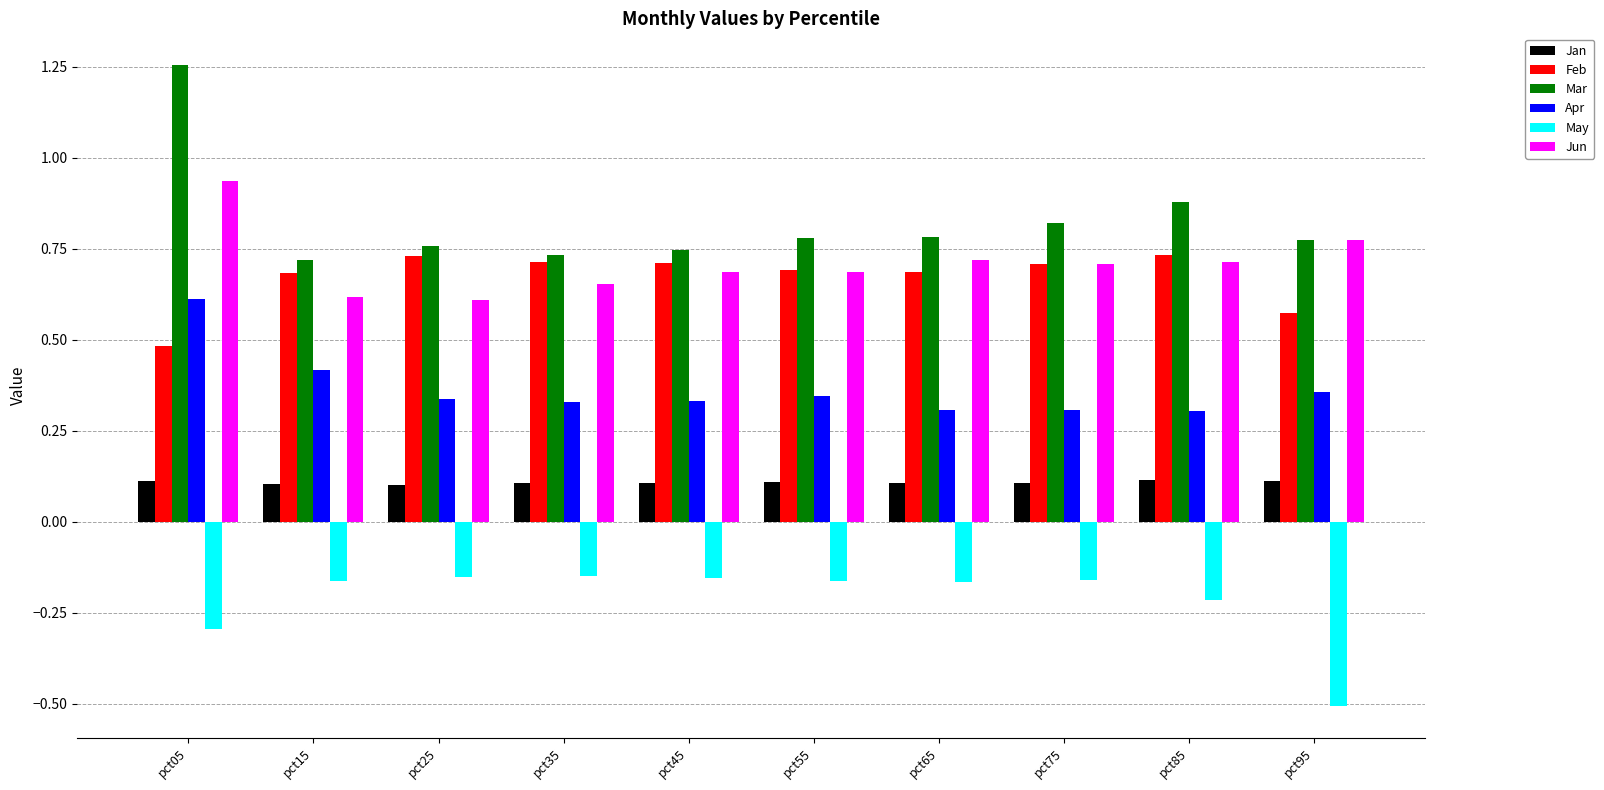

What is the sum of all Jan values?

1.1